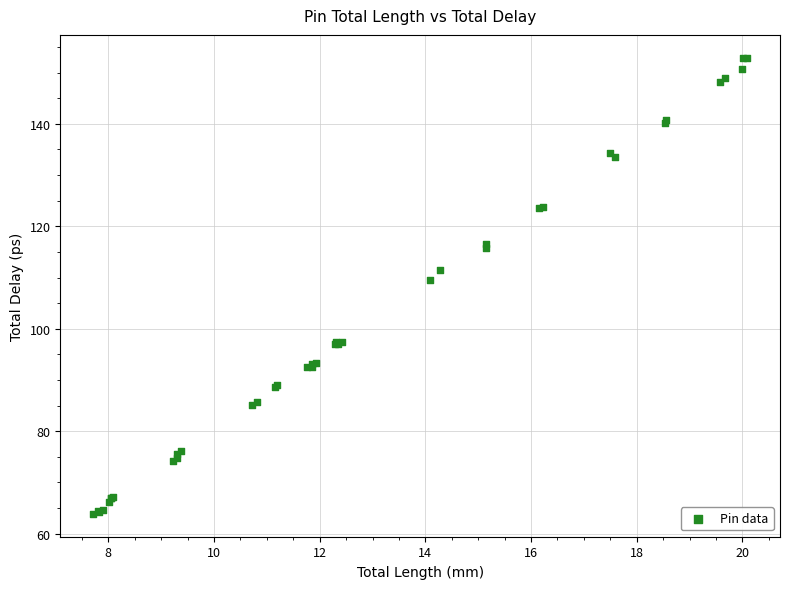

What Y value in the scatter plot is closest to 108?

109.4